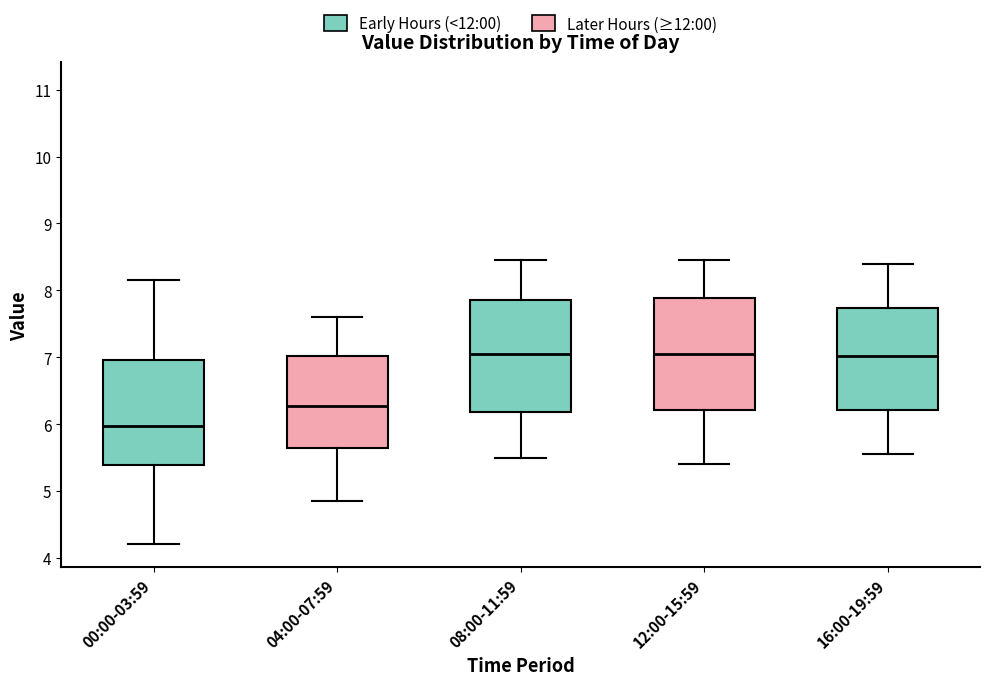

Where is the lower edge of the box for 00:00-03:59 on the y-axis? The values are not printed on the chart, so give them approximately, as read against the axis.

5.4